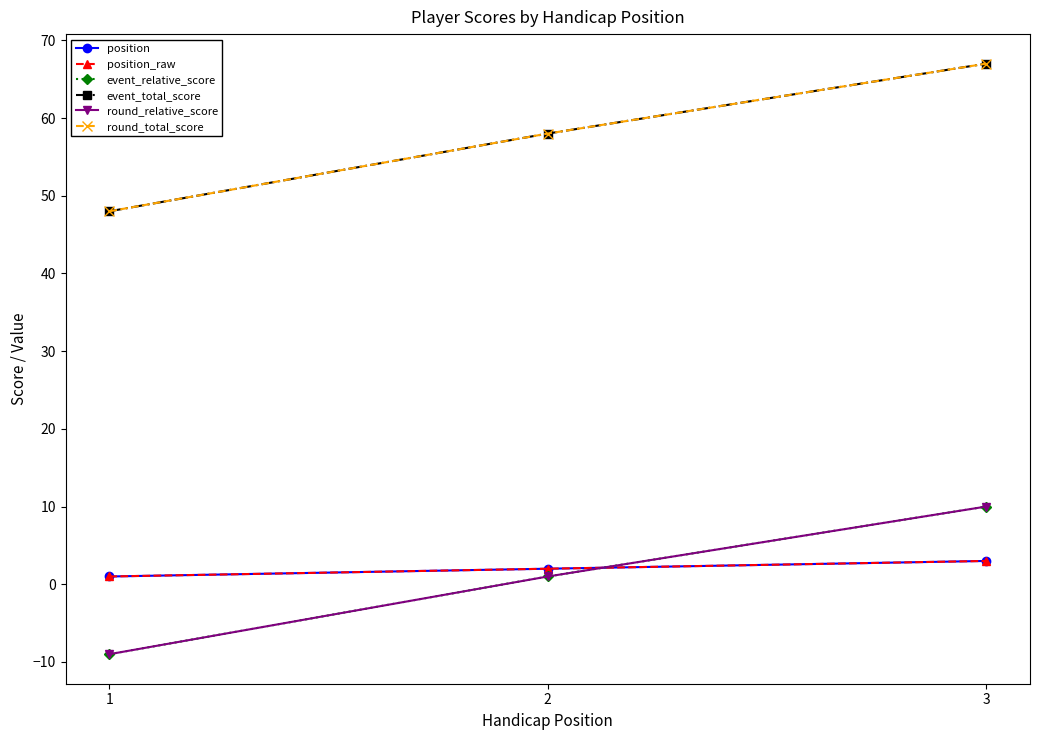

How many position_raw values are between 1 and 3?

3